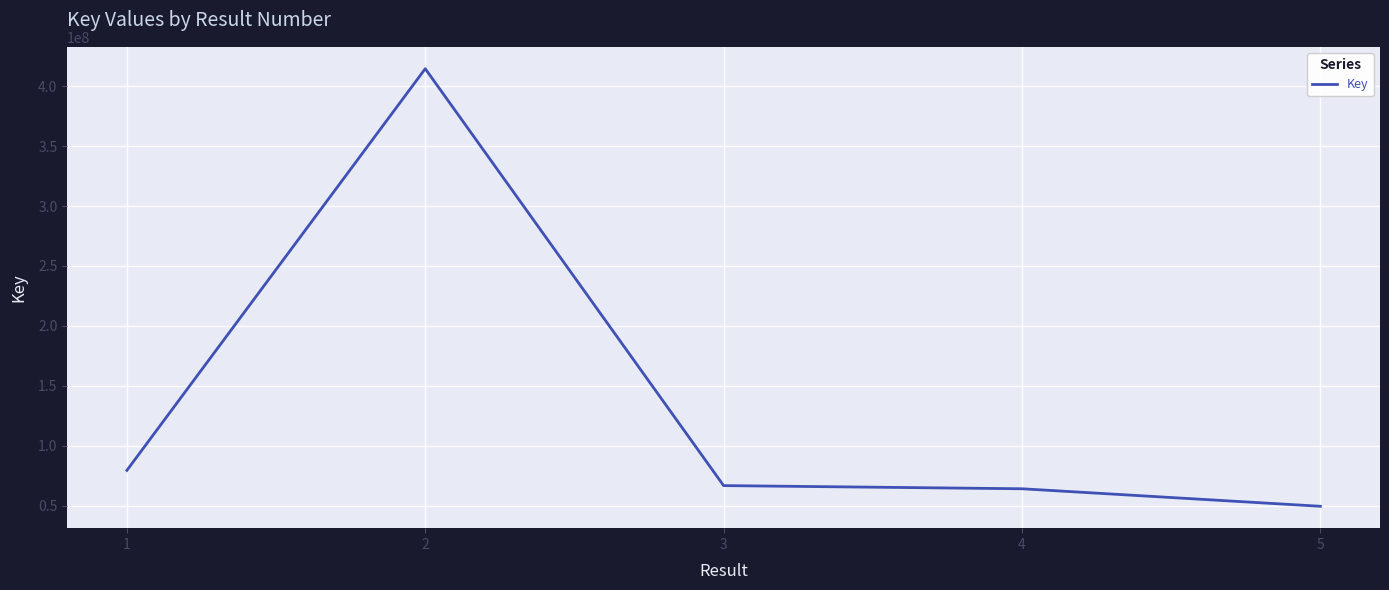

True or false: the data shows 64042619 at 4.

True